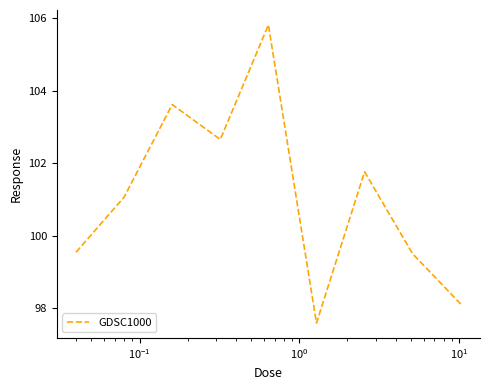

What is the smallest value displayed?

97.6